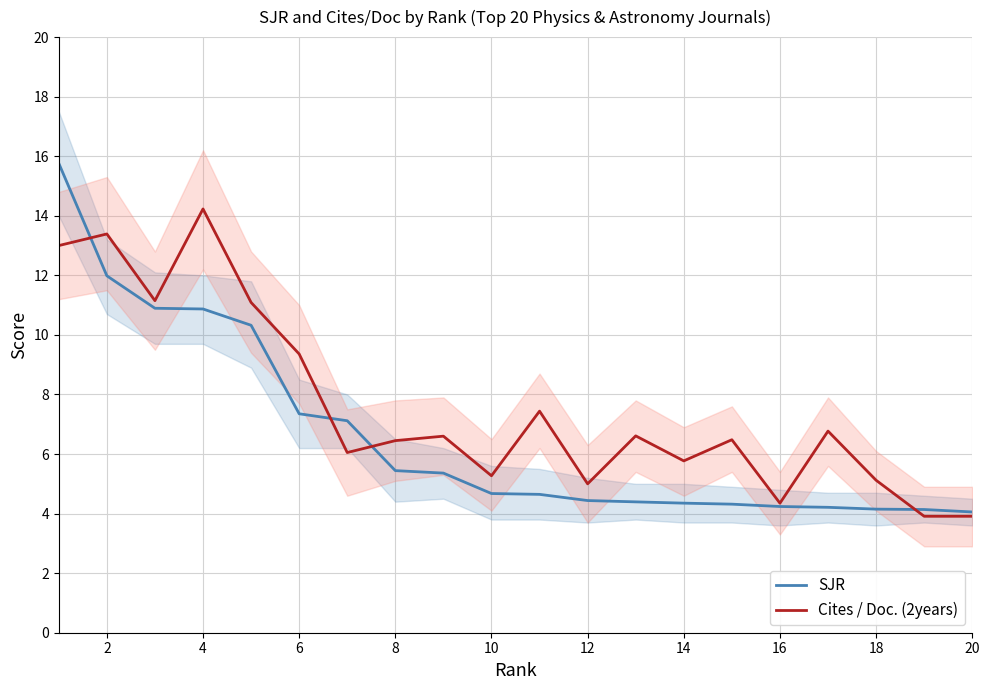

After their last crossing, which series has the higher values: Cites / Doc. (2years) or SJR?

SJR